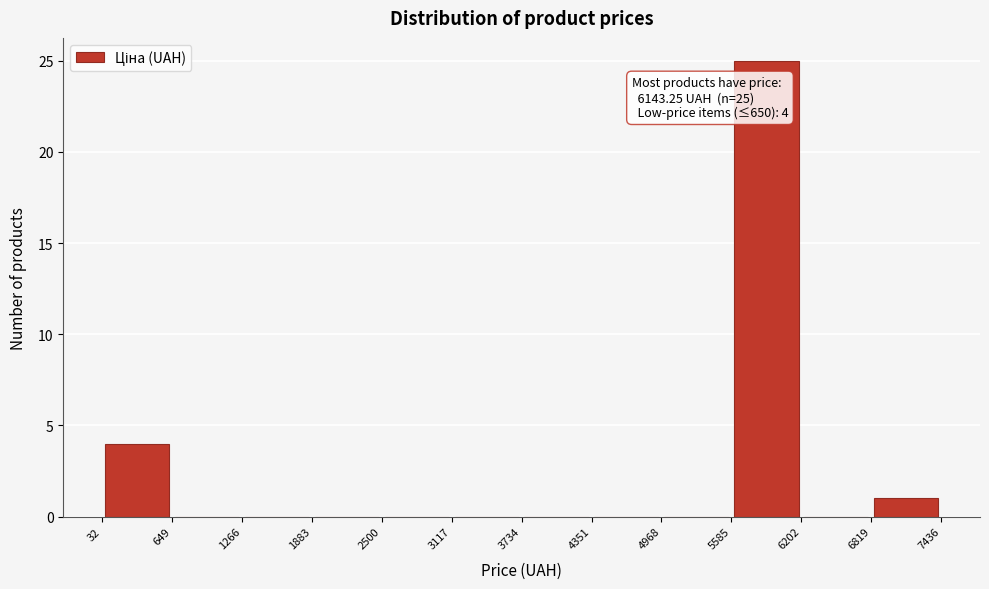

Which range on the x-axis has the tallest bar?

5585 to 6202